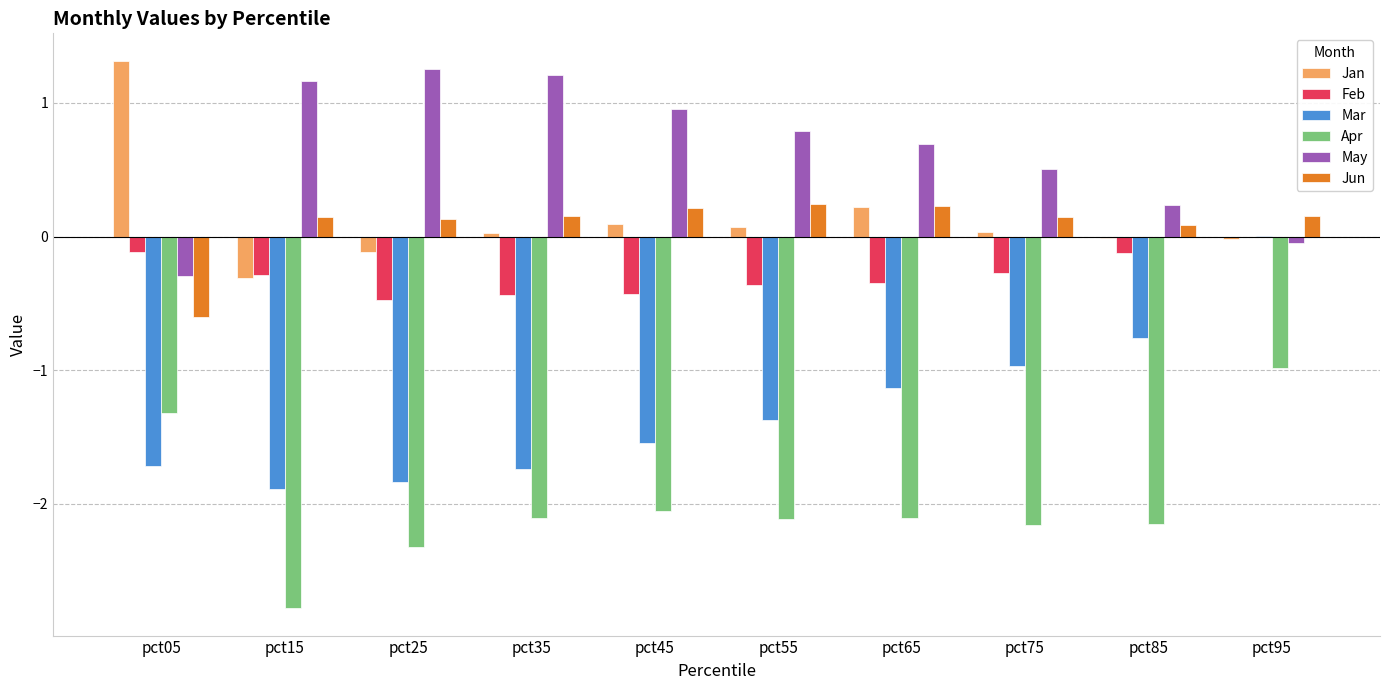

True or false: Mar has a value of -1.0 at pct75.

True